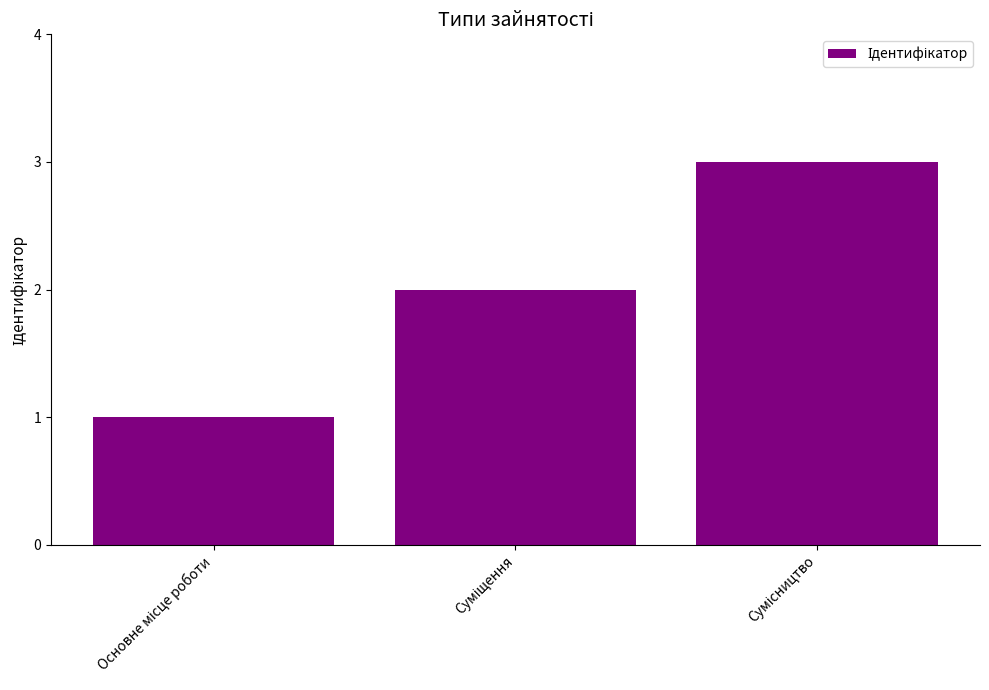

What is the greatest value displayed?

3